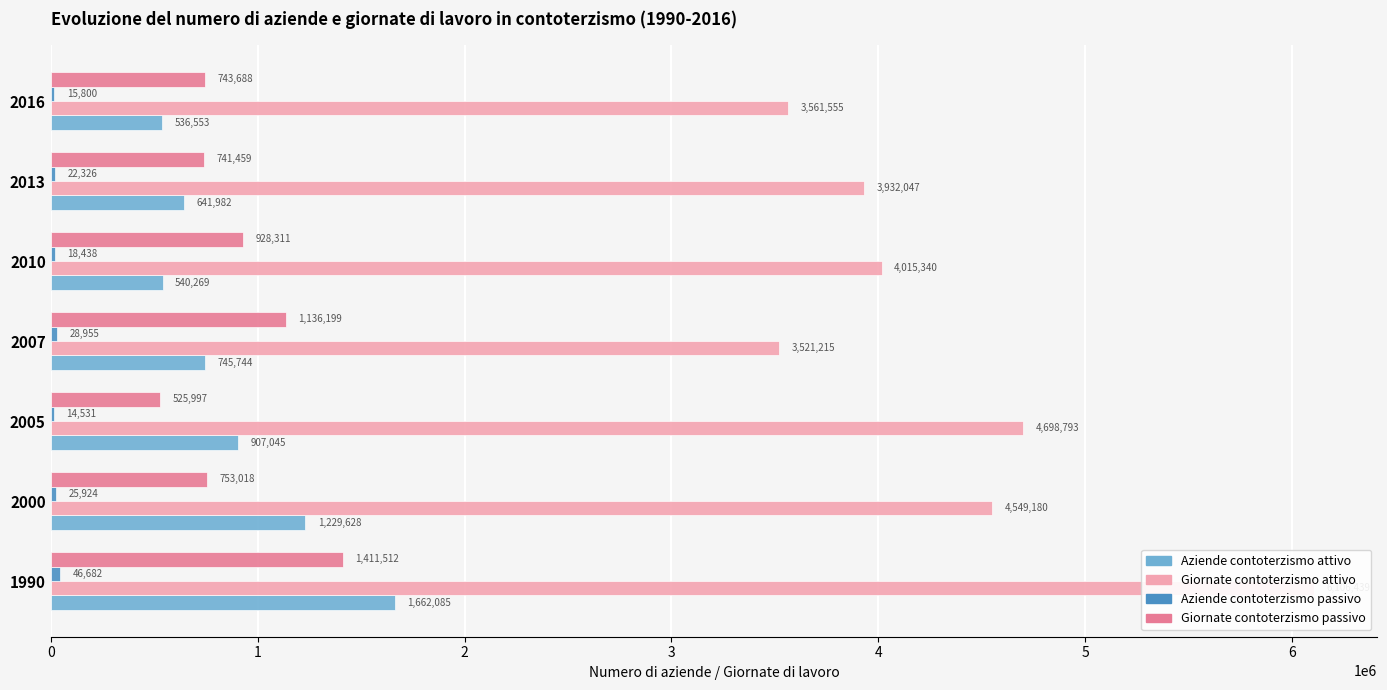

How many values in the Aziende contoterzismo attivo series are below 745744?

3